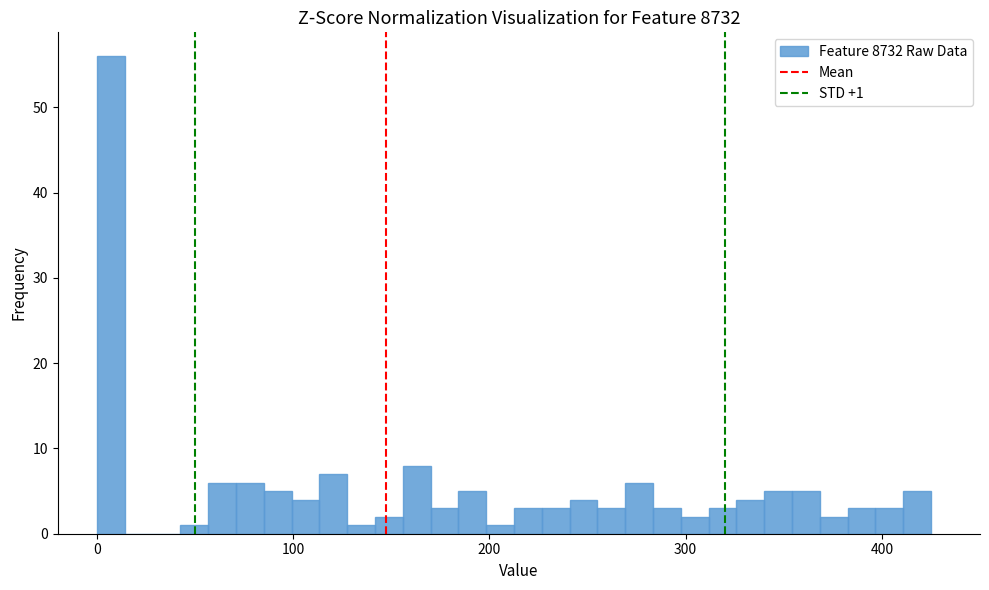

Read against the x-axis, roughly where is the centre of the tallest bar?

10